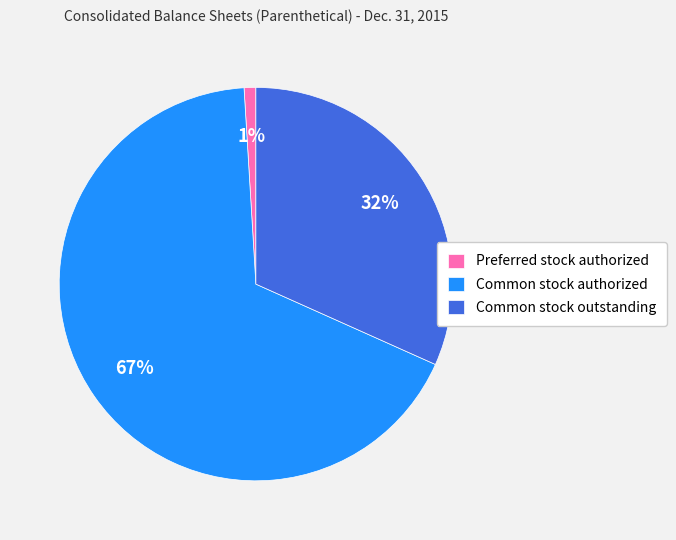

Between Common stock outstanding and Common stock authorized, which is larger?

Common stock authorized